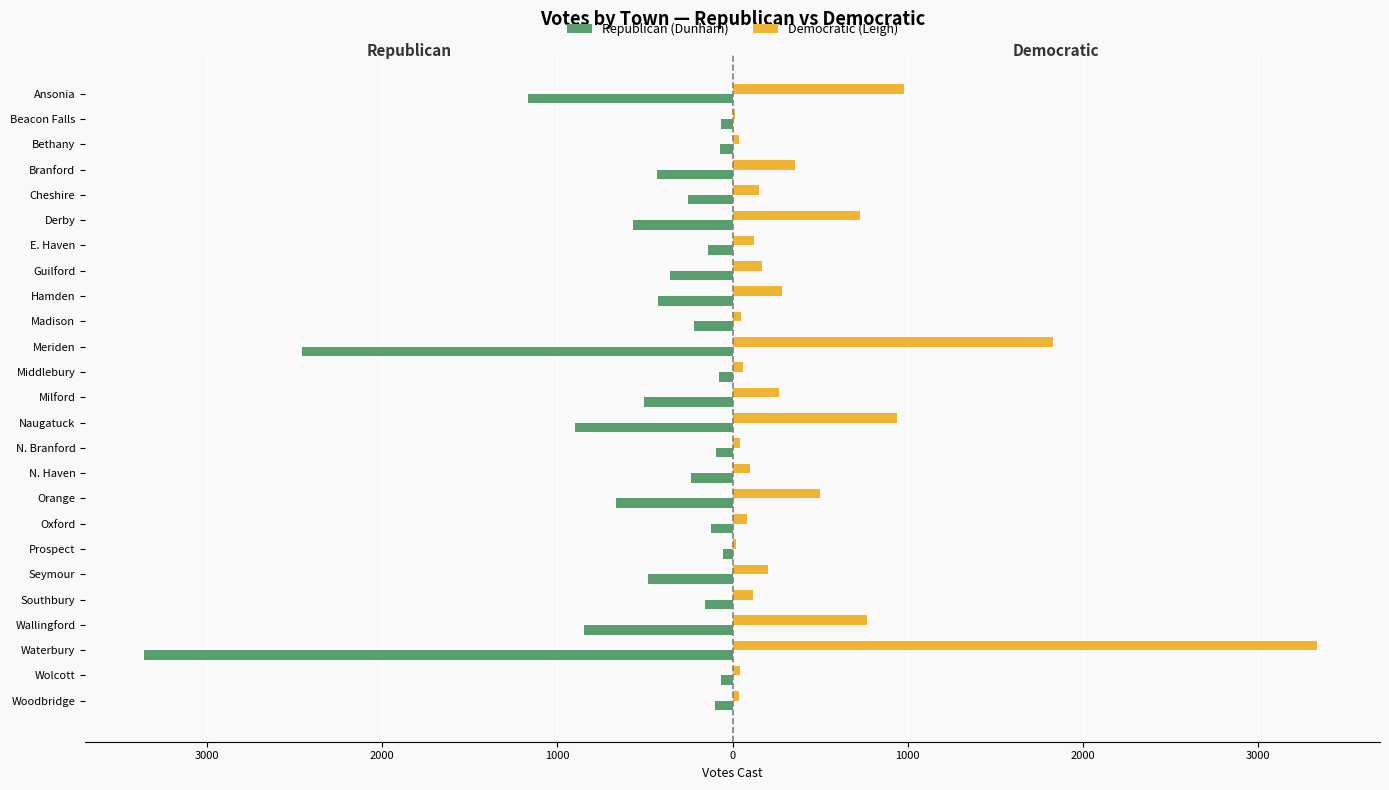

What are all the series names shown in the legend?

Republican (Dunham), Democratic (Leigh)